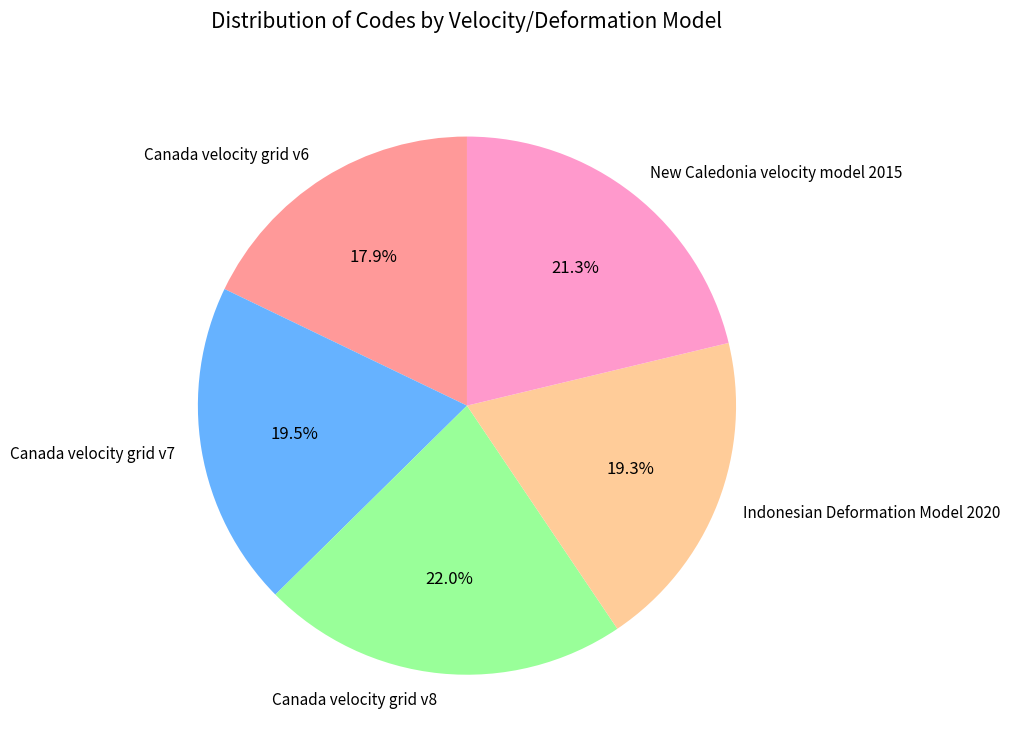

What portion of the pie excludes Canada velocity grid v6?

82.1%